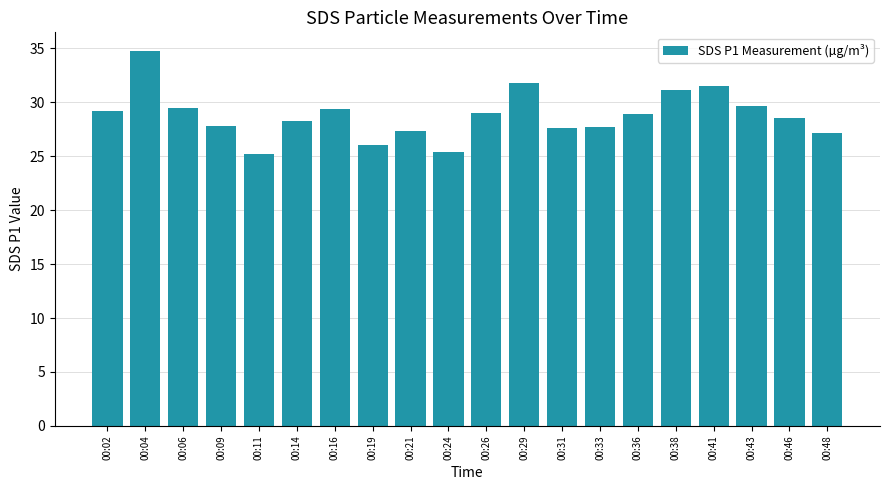

Is it true that the value at 00:33 is 17.1?

False